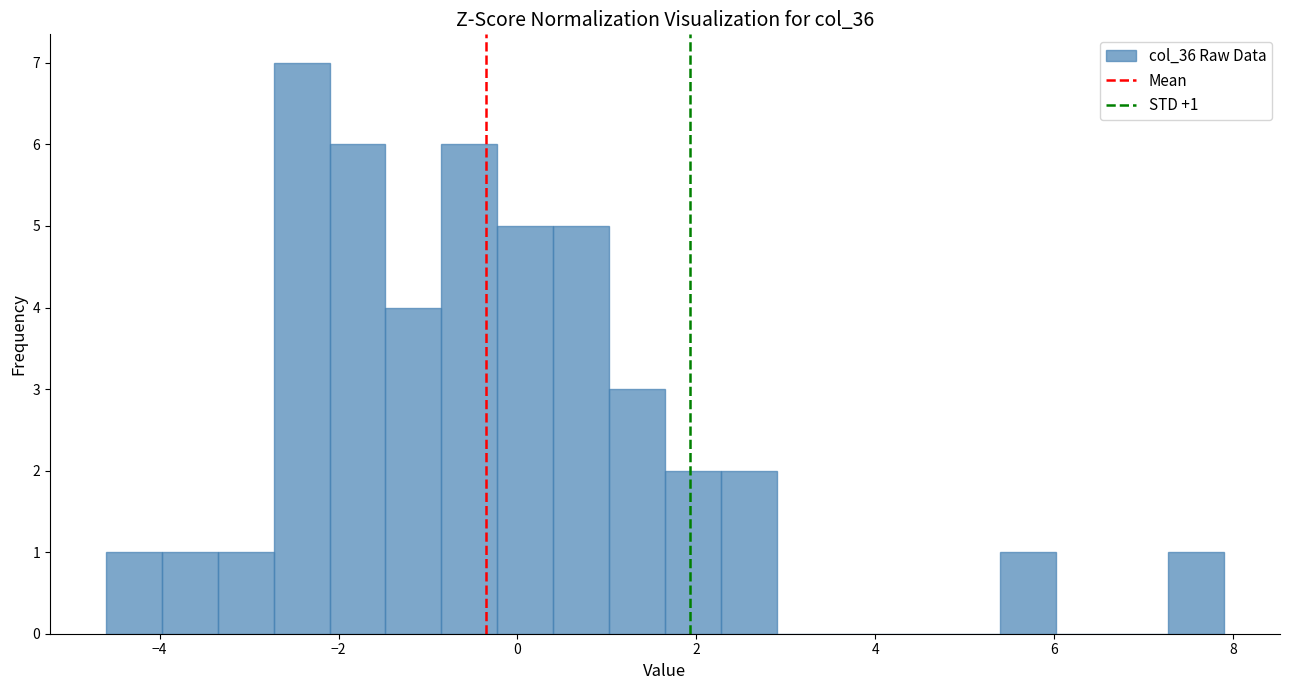

Read against the x-axis, roughly where is the centre of the tallest bar?

-2.4